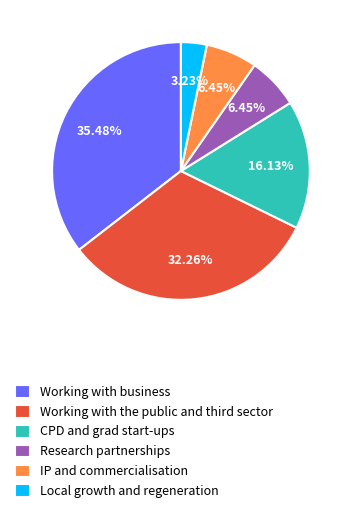

Is there a majority slice in this chart?

No